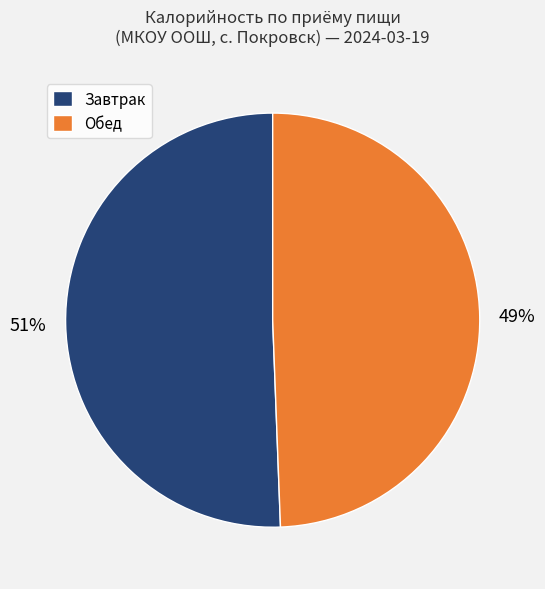

Which category has the smallest portion of the pie?

Обед